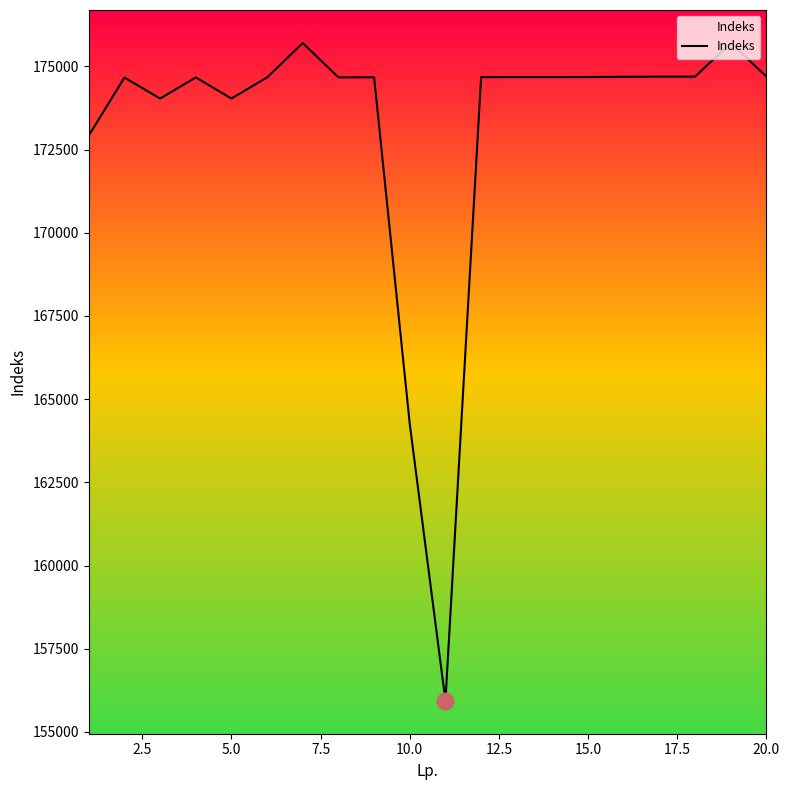

What is the maximum value shown in the chart?

175706